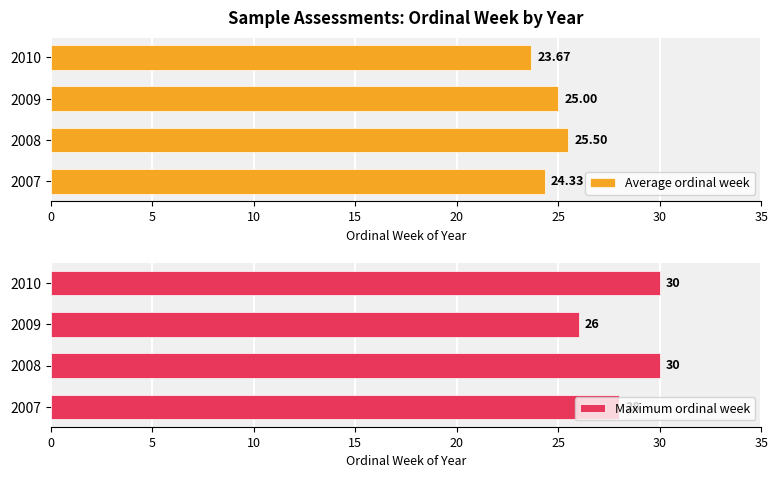

How many bars are there in each group?

2